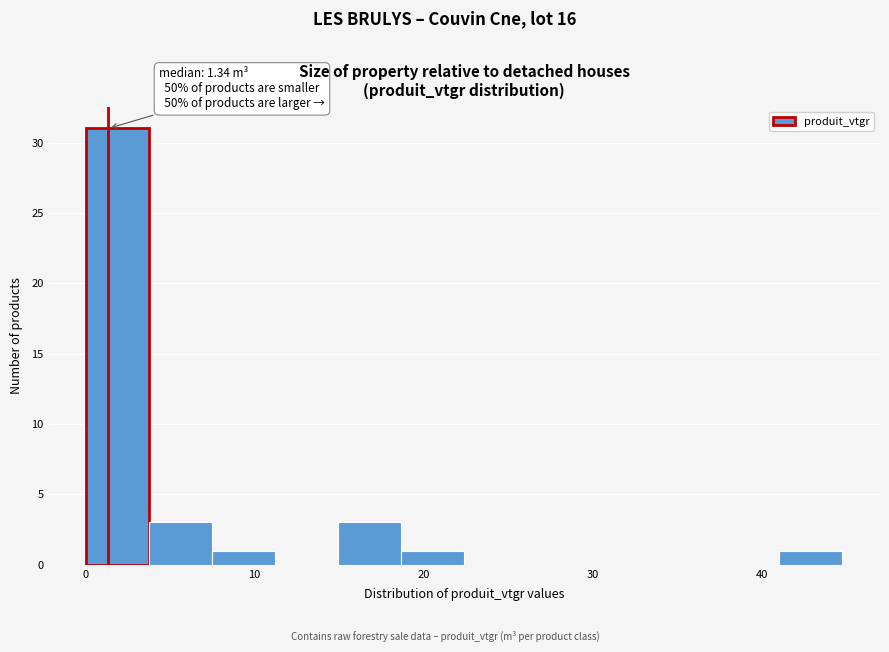

Around what value on the x-axis is the tallest bar? Give the approximate position of its centre, as read against the axis.

2